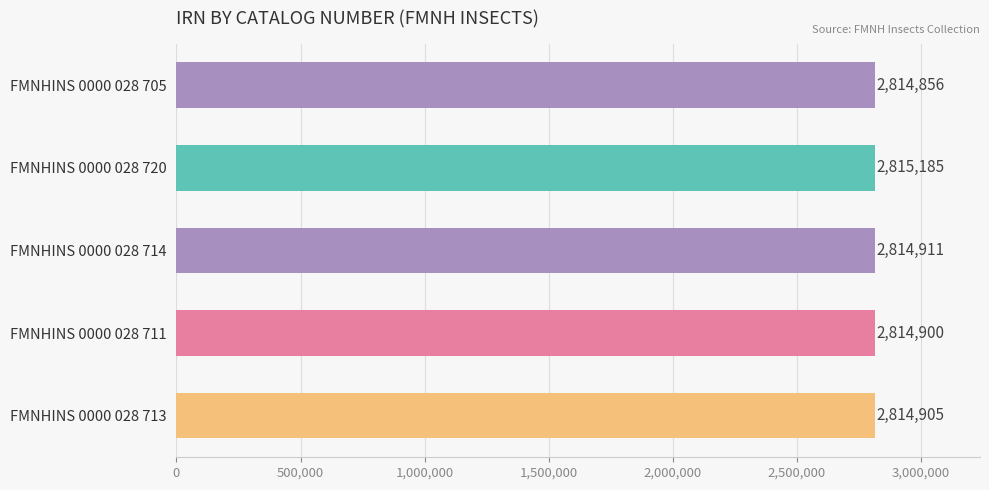

What is the difference between the maximum and minimum values?

329